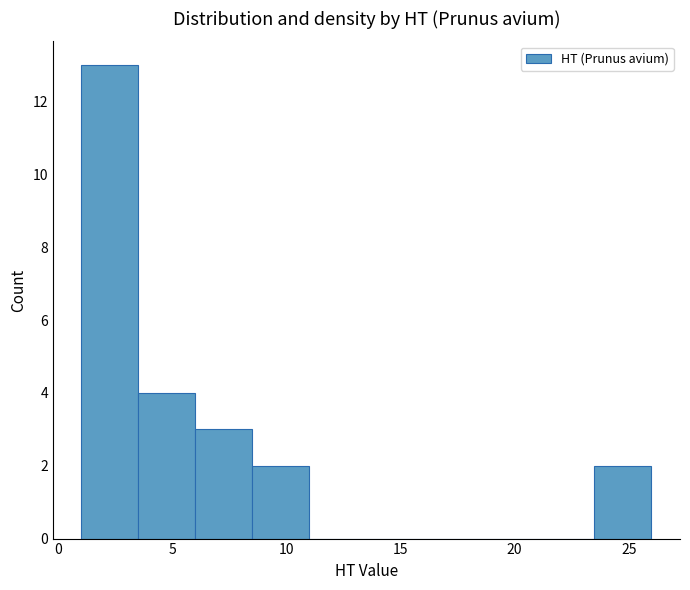

Reading left to right, list every bar in this chart as the range it spans on the x-axis followed by its height. The values are not printed on the chart, so give them approximately, as read against the axis.

1.0 to 3.5: 13
3.5 to 6.0: 4
6.0 to 8.5: 3
8.5 to 11.0: 2
11.0 to 13.5: 0
13.5 to 16.0: 0
16.0 to 18.5: 0
18.5 to 21.0: 0
21.0 to 23.5: 0
23.5 to 26.0: 2